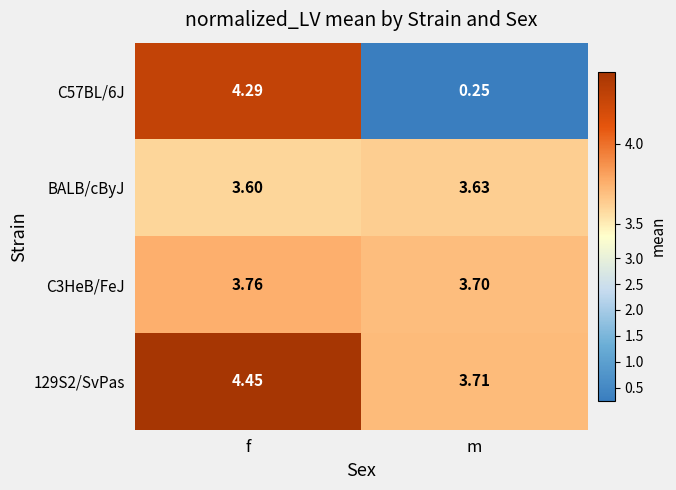

Which category has the highest value across all series?

f